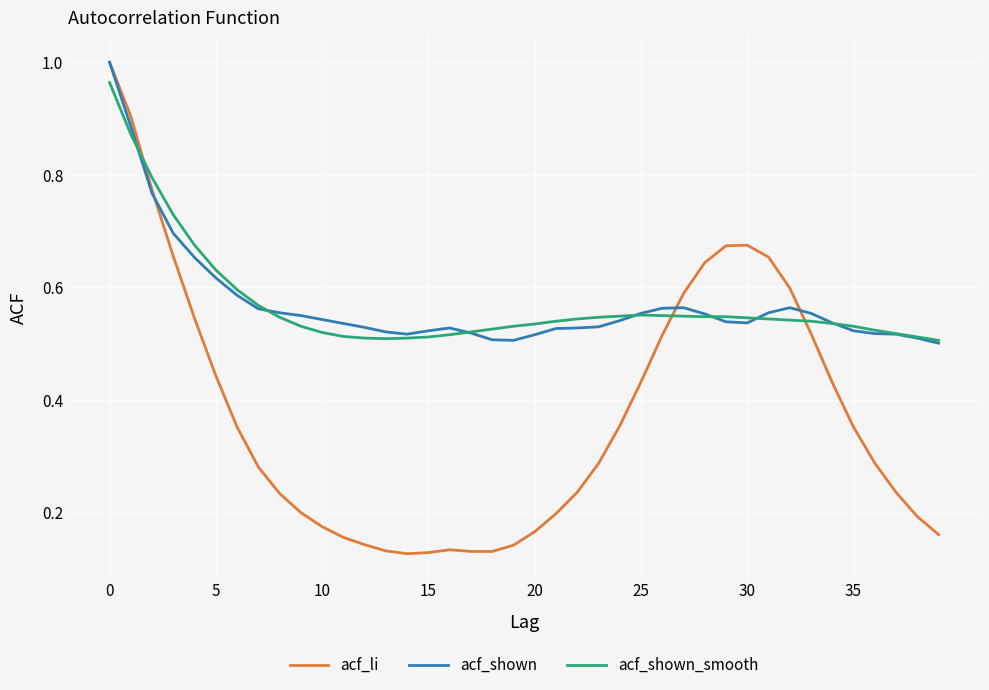

Which series has the widest spread of values?

acf_li